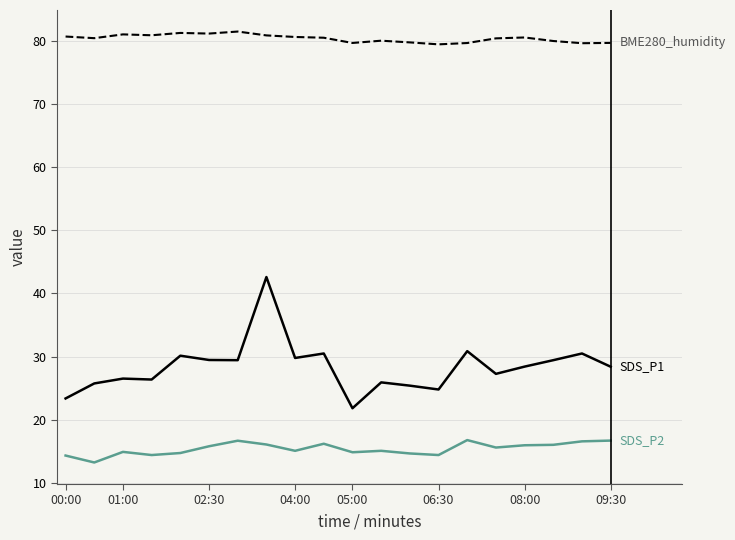

What is the minimum value shown in the chart?

13.2